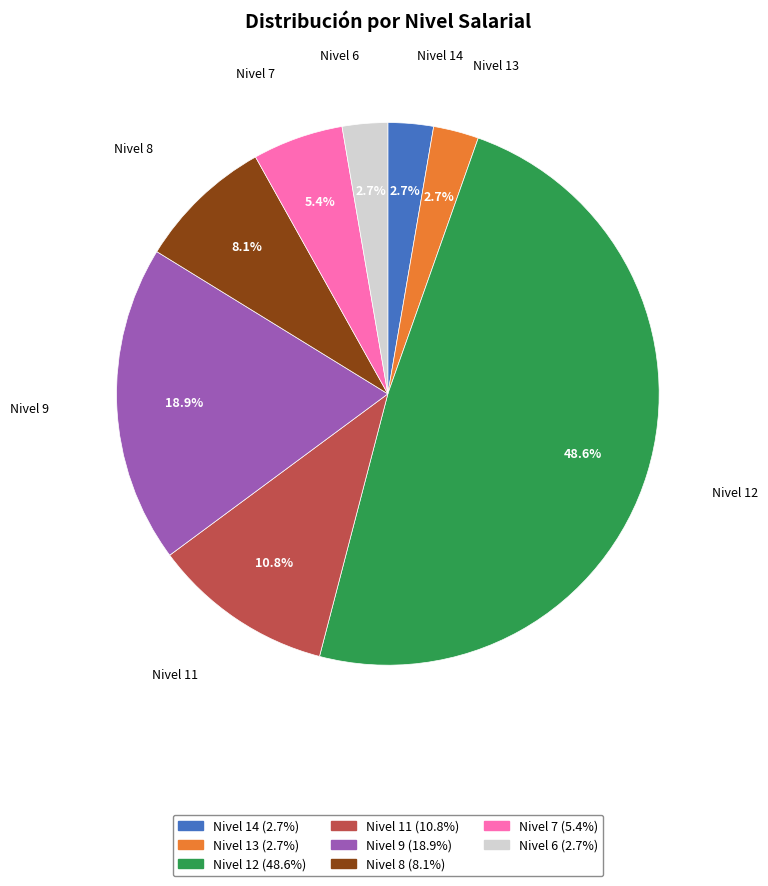

How much of the chart is everything except Nivel 7?

94.6%